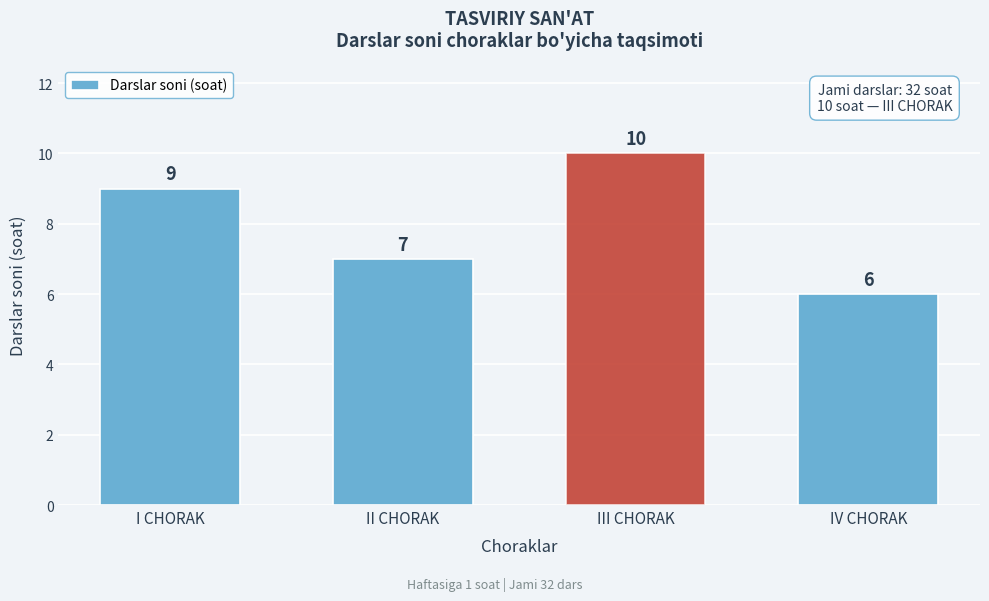

Reading left to right, what are all the values shown in this chart?

I CHORAK=9	II CHORAK=7	III CHORAK=10	IV CHORAK=6